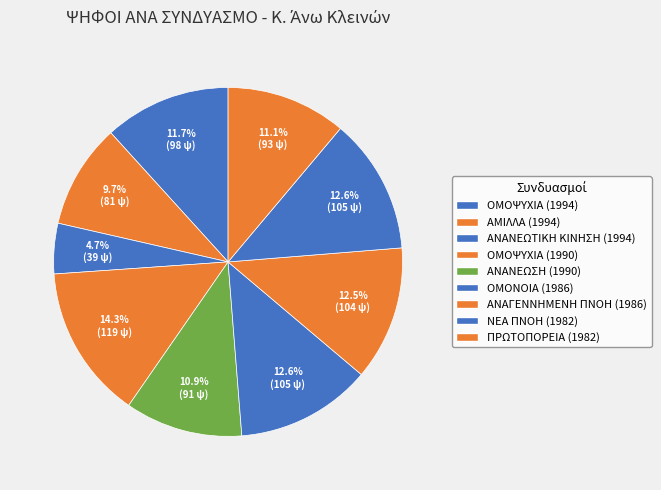

Which has a higher value, ΑΝΑΓΕΝΝΗΜΕΝΗ ΠΝΟΗ (1986) or ΑΜΙΛΛΑ (1994)?

ΑΝΑΓΕΝΝΗΜΕΝΗ ΠΝΟΗ (1986)